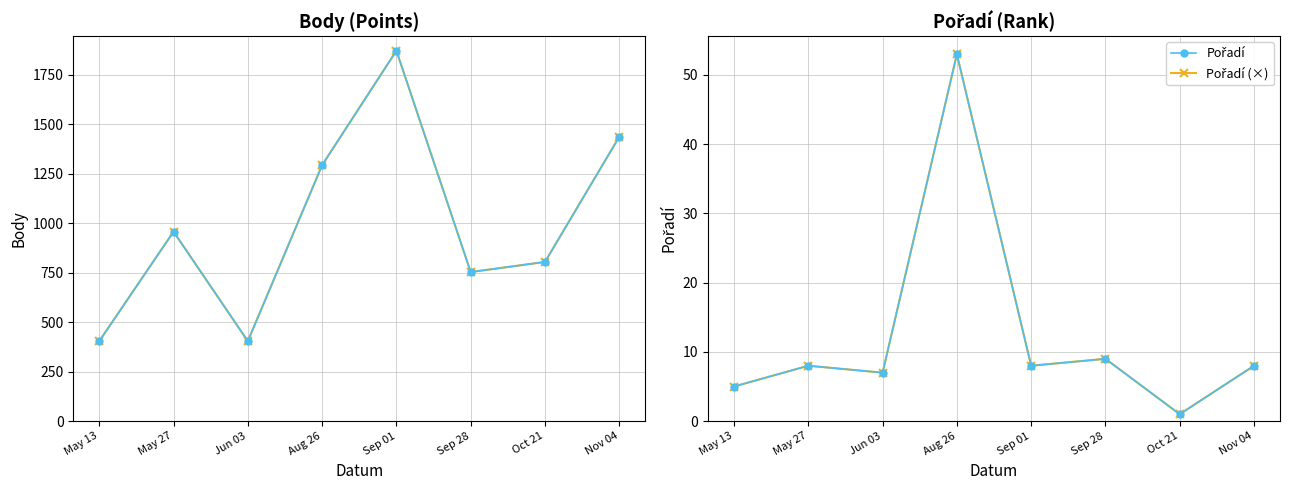

How many data points in Body (×) are less than 957?

4